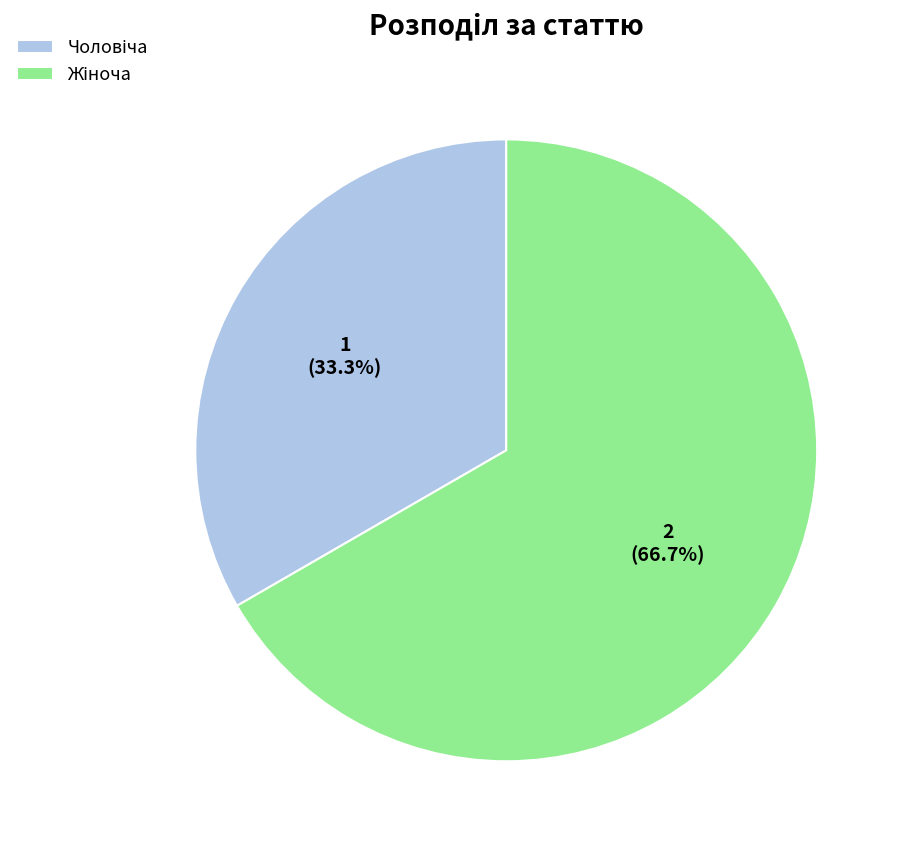

Is there a majority slice in this chart?

Yes